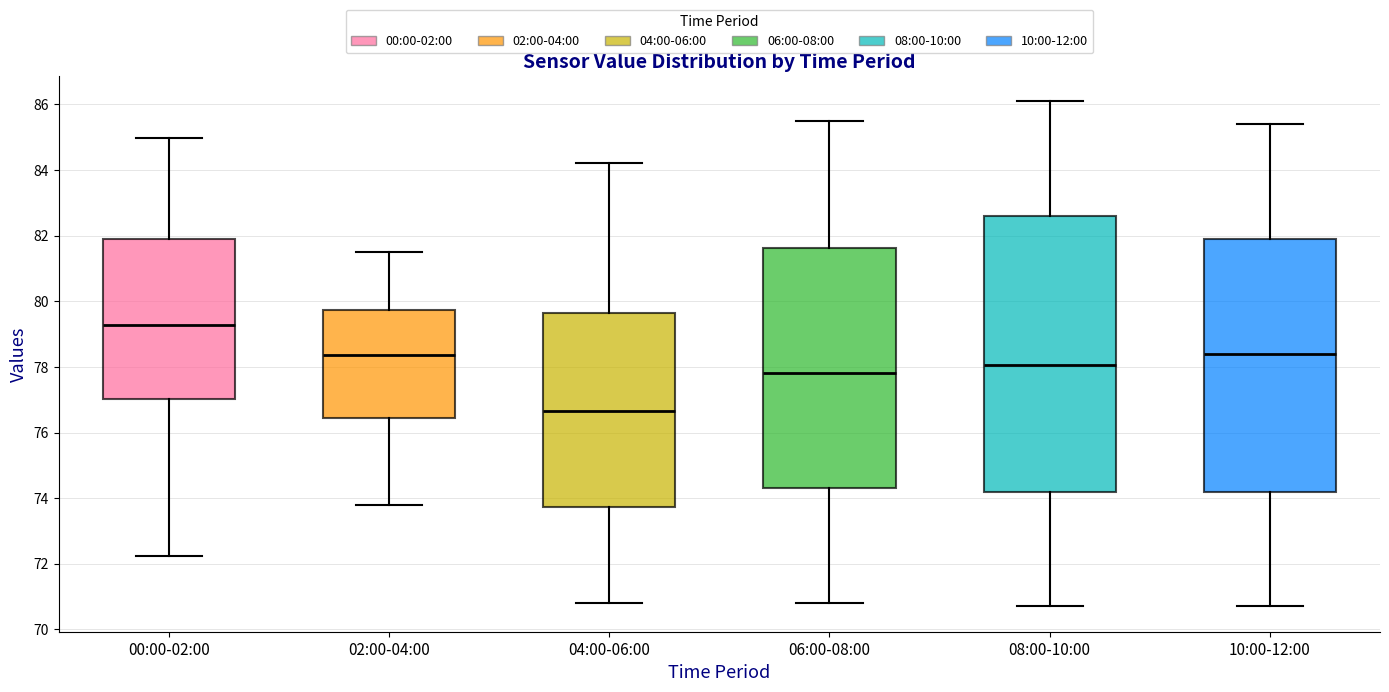

Where does the upper whisker of the box for 10:00-12:00 end on the y-axis? The values are not printed on the chart, so give them approximately, as read against the axis.

85.4